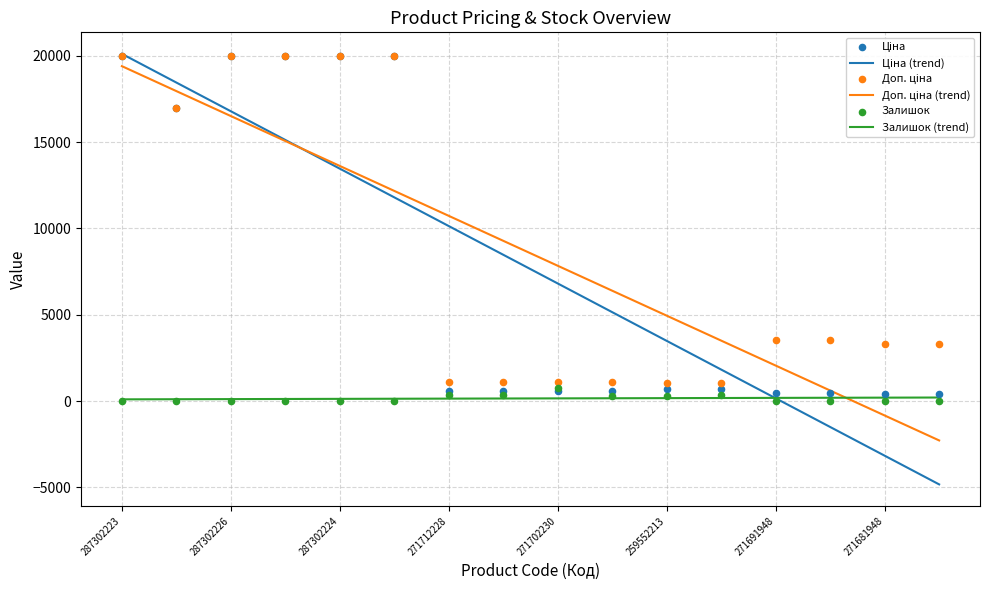

Which series reaches the maximum Y coordinate?

Ціна